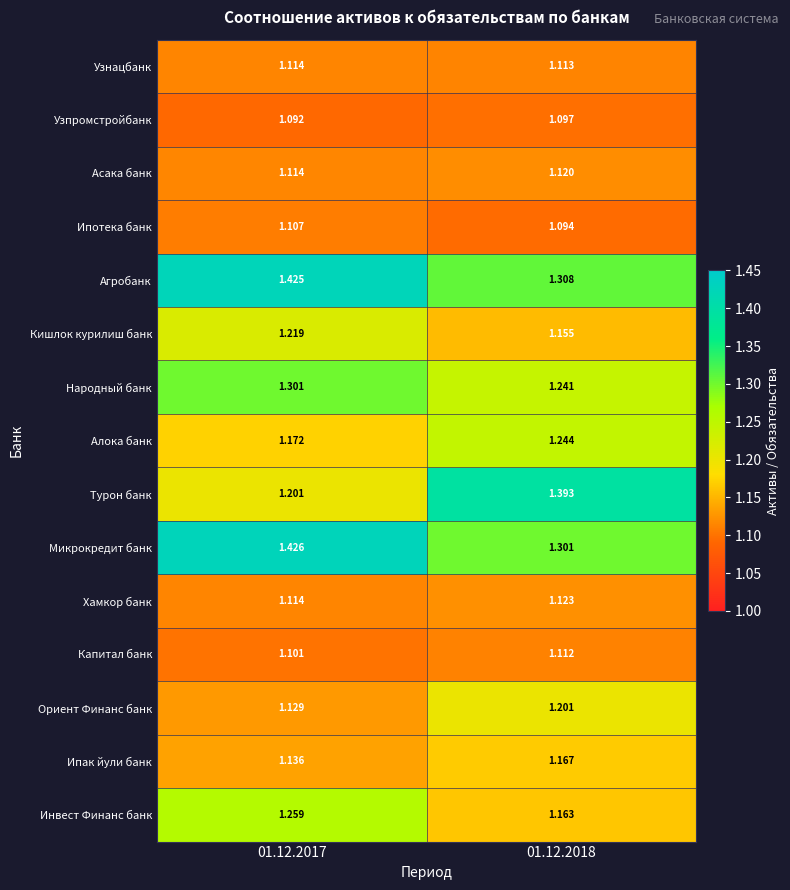

List the series in order of their peak value, highest first.

Микрокредит банк, Агробанк, Турон банк, Народный банк, Инвест Финанс банк, Алока банк, Кишлок курилиш банк, Ориент Финанс банк, Ипак йули банк, Хамкор банк, Асака банк, Узнацбанк, Капитал банк, Ипотека банк, Узпромстройбанк